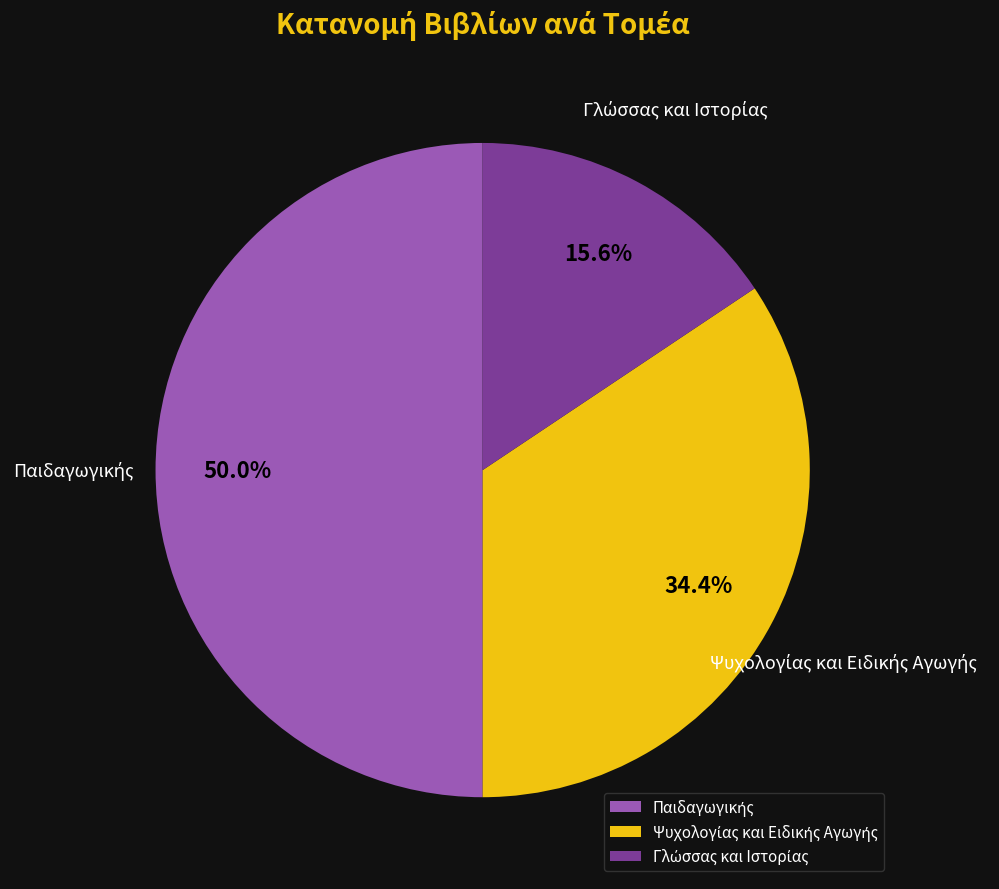

How many segments does this pie chart have?

3